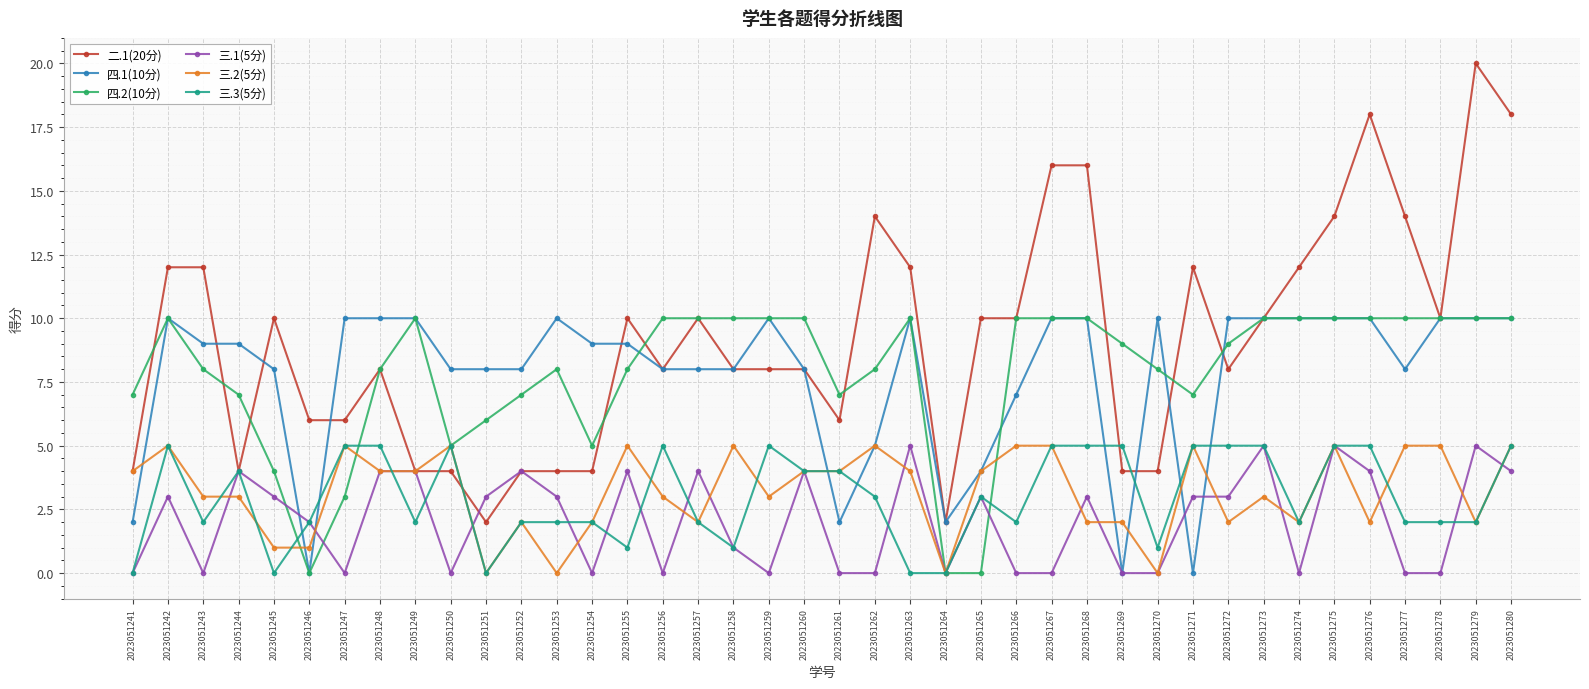

Reading left to right, what are all the values shown in this chart?

二.1(20分): 2023051241=4	2023051242=12	2023051243=12	2023051244=4	2023051245=10	2023051246=6	2023051247=6	2023051248=8	2023051249=4	2023051250=4	2023051251=2	2023051252=4	2023051253=4	2023051254=4	2023051255=10	2023051256=8	2023051257=10	2023051258=8	2023051259=8	2023051260=8	2023051261=6	2023051262=14	2023051263=12	2023051264=2	2023051265=10	2023051266=10	2023051267=16	2023051268=16	2023051269=4	2023051270=4	2023051271=12	2023051272=8	2023051273=10	2023051274=12	2023051275=14	2023051276=18	2023051277=14	2023051278=10	2023051279=20	2023051280=18
四.1(10分): 2023051241=2	2023051242=10	2023051243=9	2023051244=9	2023051245=8	2023051246=0	2023051247=10	2023051248=10	2023051249=10	2023051250=8	2023051251=8	2023051252=8	2023051253=10	2023051254=9	2023051255=9	2023051256=8	2023051257=8	2023051258=8	2023051259=10	2023051260=8	2023051261=2	2023051262=5	2023051263=10	2023051264=2	2023051265=4	2023051266=7	2023051267=10	2023051268=10	2023051269=0	2023051270=10	2023051271=0	2023051272=10	2023051273=10	2023051274=10	2023051275=10	2023051276=10	2023051277=8	2023051278=10	2023051279=10	2023051280=10
四.2(10分): 2023051241=7	2023051242=10	2023051243=8	2023051244=7	2023051245=4	2023051246=0	2023051247=3	2023051248=8	2023051249=10	2023051250=5	2023051251=6	2023051252=7	2023051253=8	2023051254=5	2023051255=8	2023051256=10	2023051257=10	2023051258=10	2023051259=10	2023051260=10	2023051261=7	2023051262=8	2023051263=10	2023051264=0	2023051265=0	2023051266=10	2023051267=10	2023051268=10	2023051269=9	2023051270=8	2023051271=7	2023051272=9	2023051273=10	2023051274=10	2023051275=10	2023051276=10	2023051277=10	2023051278=10	2023051279=10	2023051280=10
三.1(5分): 2023051241=0	2023051242=3	2023051243=0	2023051244=4	2023051245=3	2023051246=2	2023051247=0	2023051248=4	2023051249=4	2023051250=0	2023051251=3	2023051252=4	2023051253=3	2023051254=0	2023051255=4	2023051256=0	2023051257=4	2023051258=1	2023051259=0	2023051260=4	2023051261=0	2023051262=0	2023051263=5	2023051264=0	2023051265=3	2023051266=0	2023051267=0	2023051268=3	2023051269=0	2023051270=0	2023051271=3	2023051272=3	2023051273=5	2023051274=0	2023051275=5	2023051276=4	2023051277=0	2023051278=0	2023051279=5	2023051280=4
三.2(5分): 2023051241=4	2023051242=5	2023051243=3	2023051244=3	2023051245=1	2023051246=1	2023051247=5	2023051248=4	2023051249=4	2023051250=5	2023051251=0	2023051252=2	2023051253=0	2023051254=2	2023051255=5	2023051256=3	2023051257=2	2023051258=5	2023051259=3	2023051260=4	2023051261=4	2023051262=5	2023051263=4	2023051264=0	2023051265=4	2023051266=5	2023051267=5	2023051268=2	2023051269=2	2023051270=0	2023051271=5	2023051272=2	2023051273=3	2023051274=2	2023051275=5	2023051276=2	2023051277=5	2023051278=5	2023051279=2	2023051280=5
三.3(5分): 2023051241=0	2023051242=5	2023051243=2	2023051244=4	2023051245=0	2023051246=2	2023051247=5	2023051248=5	2023051249=2	2023051250=5	2023051251=0	2023051252=2	2023051253=2	2023051254=2	2023051255=1	2023051256=5	2023051257=2	2023051258=1	2023051259=5	2023051260=4	2023051261=4	2023051262=3	2023051263=0	2023051264=0	2023051265=3	2023051266=2	2023051267=5	2023051268=5	2023051269=5	2023051270=1	2023051271=5	2023051272=5	2023051273=5	2023051274=2	2023051275=5	2023051276=5	2023051277=2	2023051278=2	2023051279=2	2023051280=5